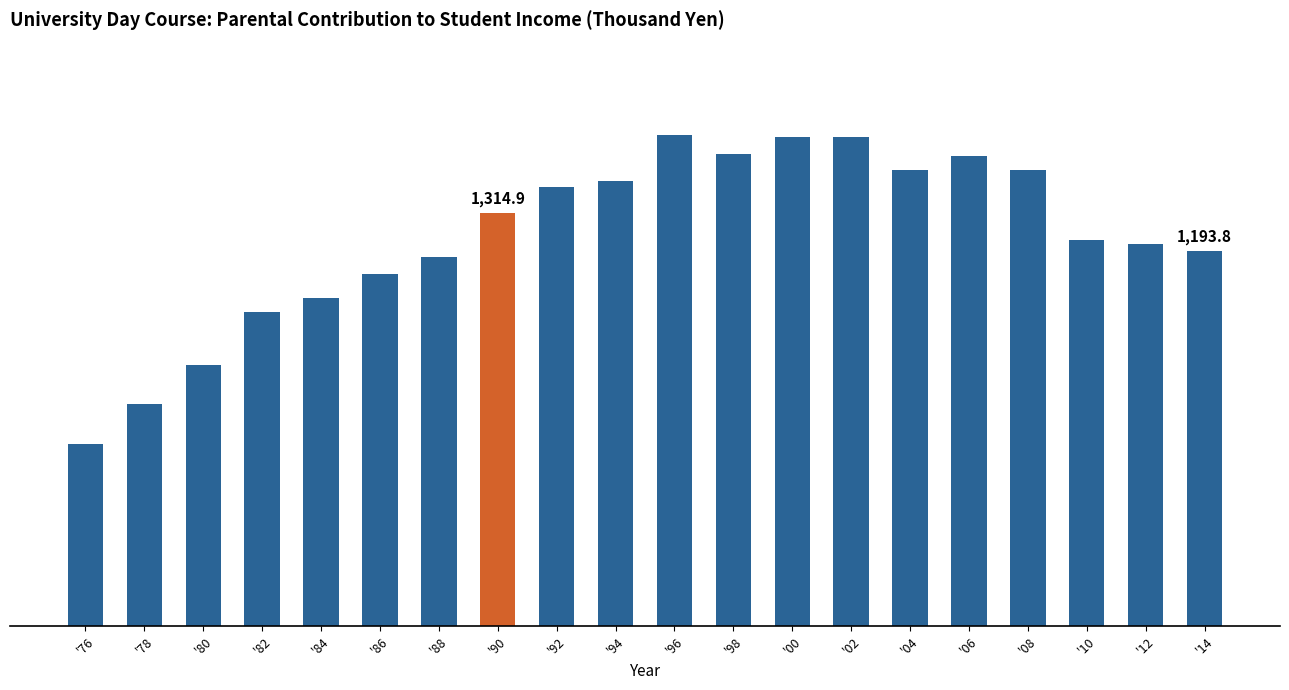

Reading left to right, extract all data points from this chart.

579.6	705.3	830.3	998.4	1044.4	1121.0	1175.5	1314.9	1396.1	1415.0	1561.5	1502.4	1556.0	1556.7	1449.2	1496.3	1449.4	1227.5	1215.2	1193.8